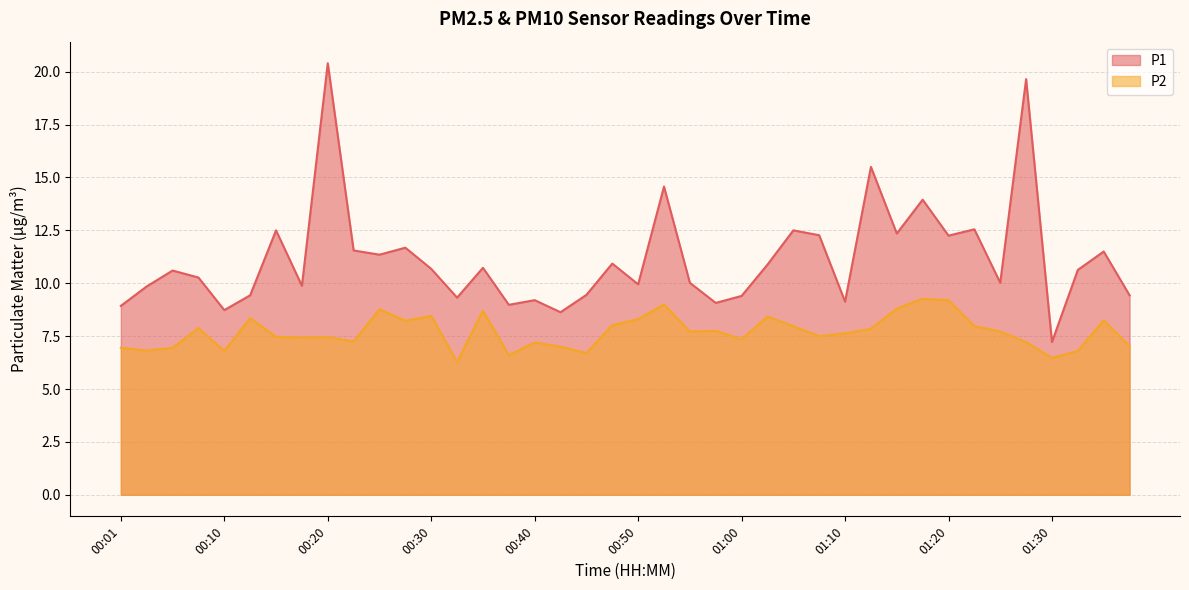

Count the number of data series in this chart.

2